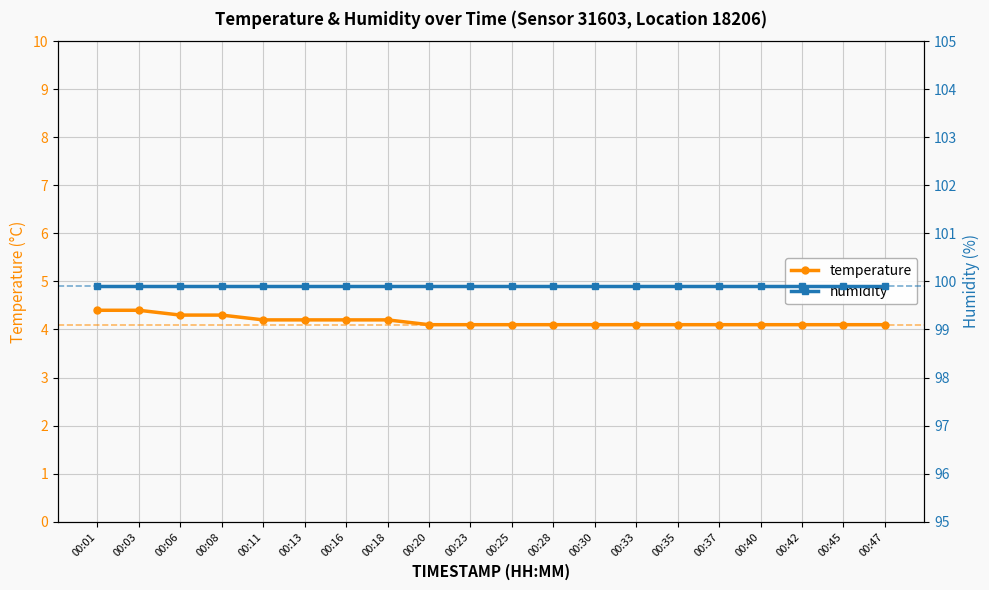

At which label does temperature reach its minimum?

00:20